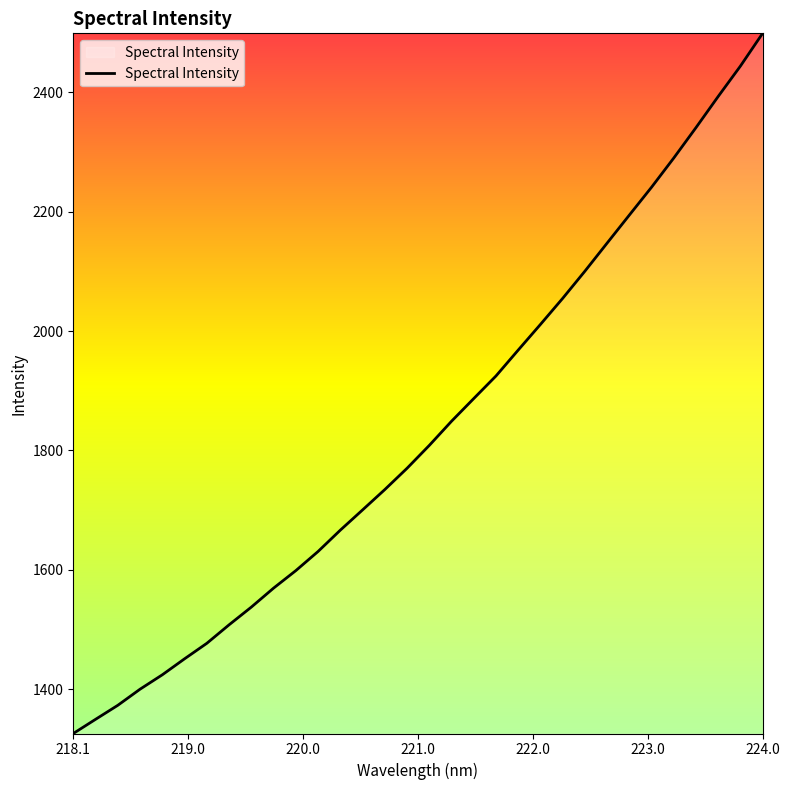

What is the greatest value displayed?

2498.8